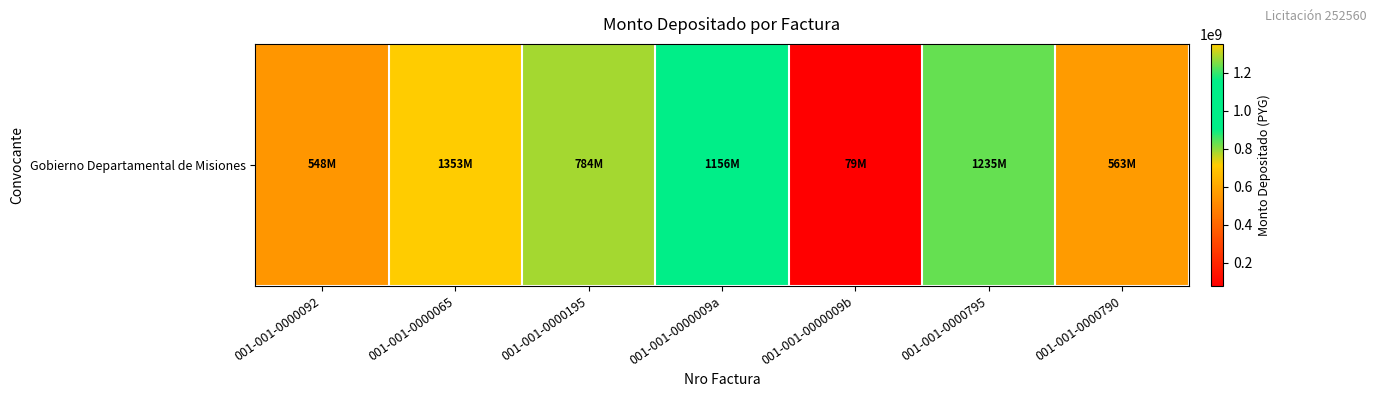

Rank the categories by value from highest to lowest.

001-001-0000065, 001-001-0000795, 001-001-0000009a, 001-001-0000195, 001-001-0000790, 001-001-0000092, 001-001-0000009b